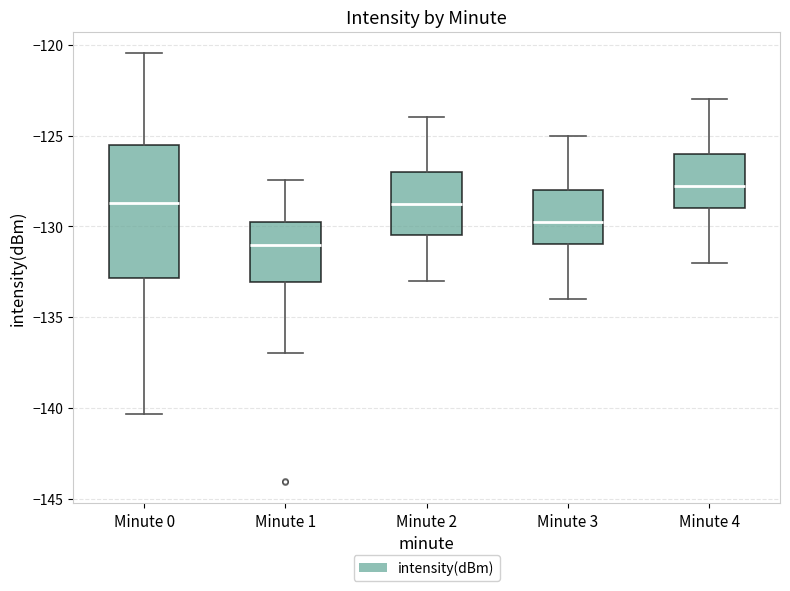

Reading left to right, read every box against the y-axis: the position of its median line, the range the box covers, and the ends of its whiskers. The values are not printed on the chart, so give them approximately, as read against the axis.

Minute 0: median -128.5, box -133.0 to -125.5, whiskers -140.5 to -120.5
Minute 1: median -131.0, box -133.0 to -129.5, whiskers -137.0 to -127.5
Minute 2: median -128.5, box -130.5 to -127.0, whiskers -133.0 to -124.0
Minute 3: median -129.5, box -131.0 to -128.0, whiskers -134.0 to -125.0
Minute 4: median -127.5, box -129.0 to -126.0, whiskers -132.0 to -123.0